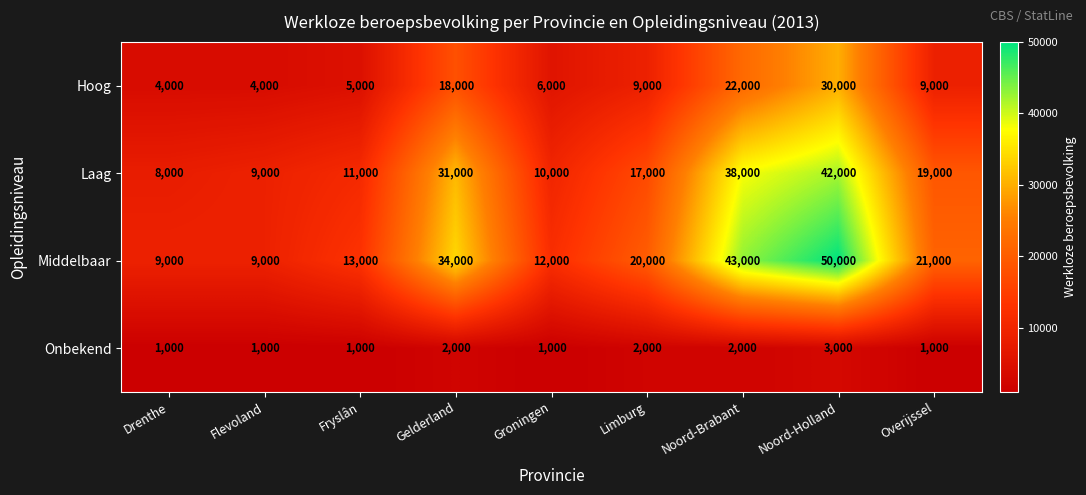

What is the sum of all Onbekend values?

14000